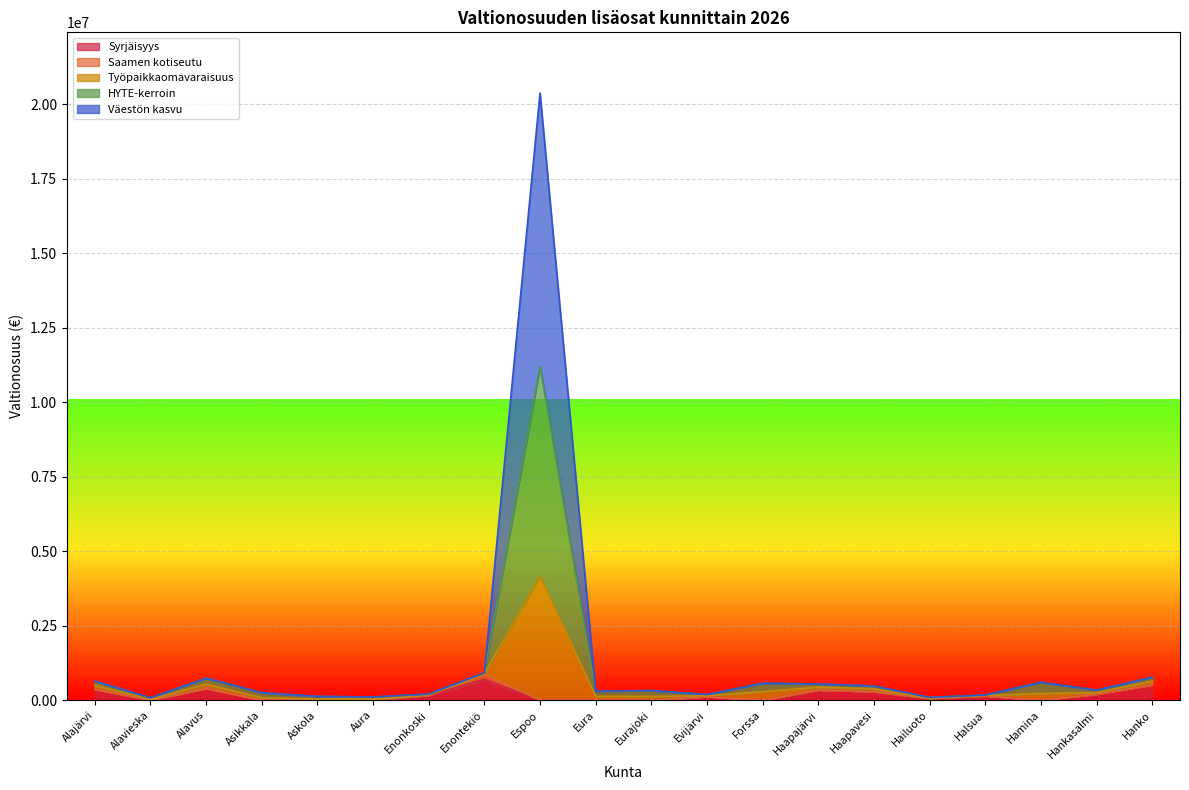

What is the total value across all series at Espoo?

20378059.7